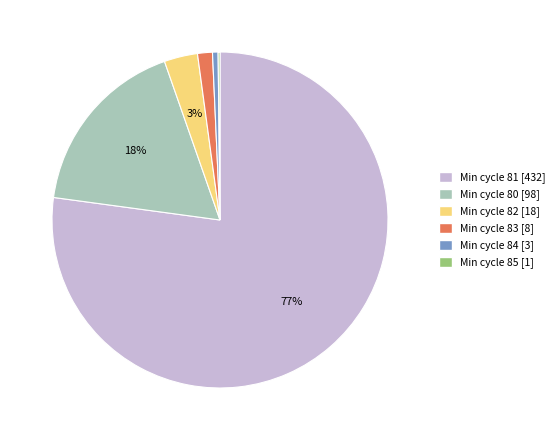

To the nearest percent, what is the average slice percentage?

17%